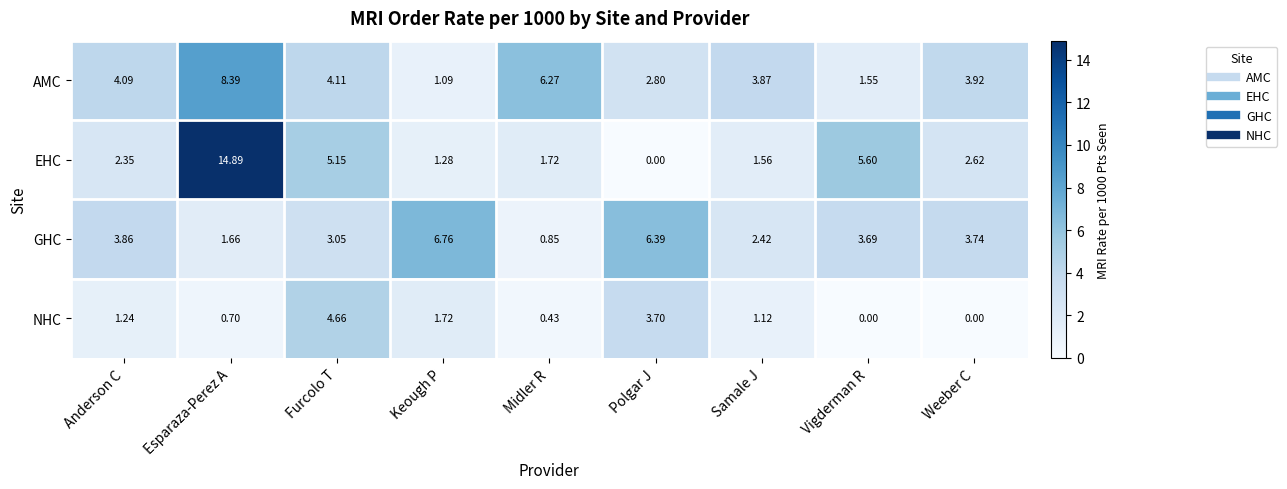

Which series has the widest spread of values?

EHC